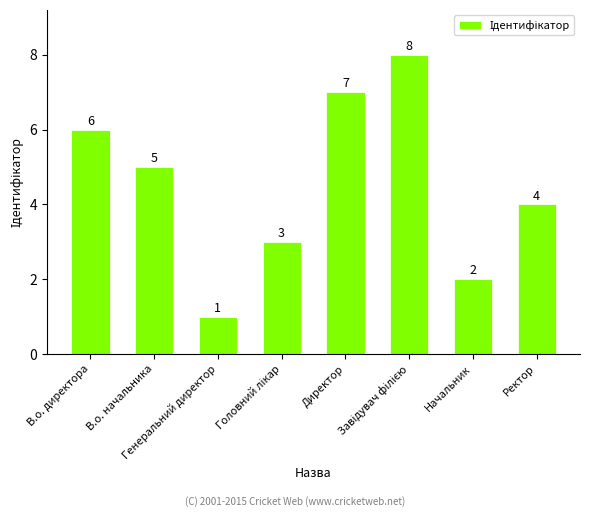

Approximately how many times larger is the value at В.о. директора compared to В.о. начальника?

1.2